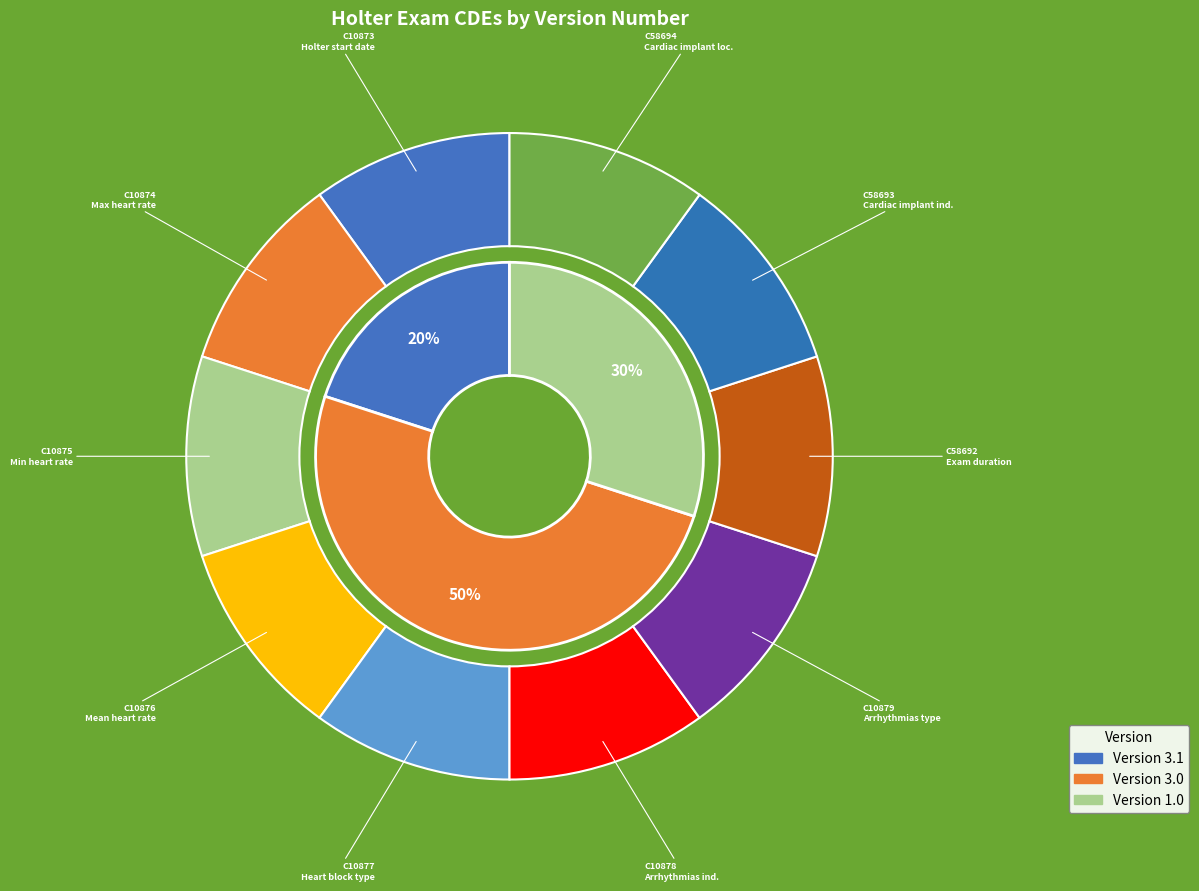

Is C10873 the majority of the pie?

No